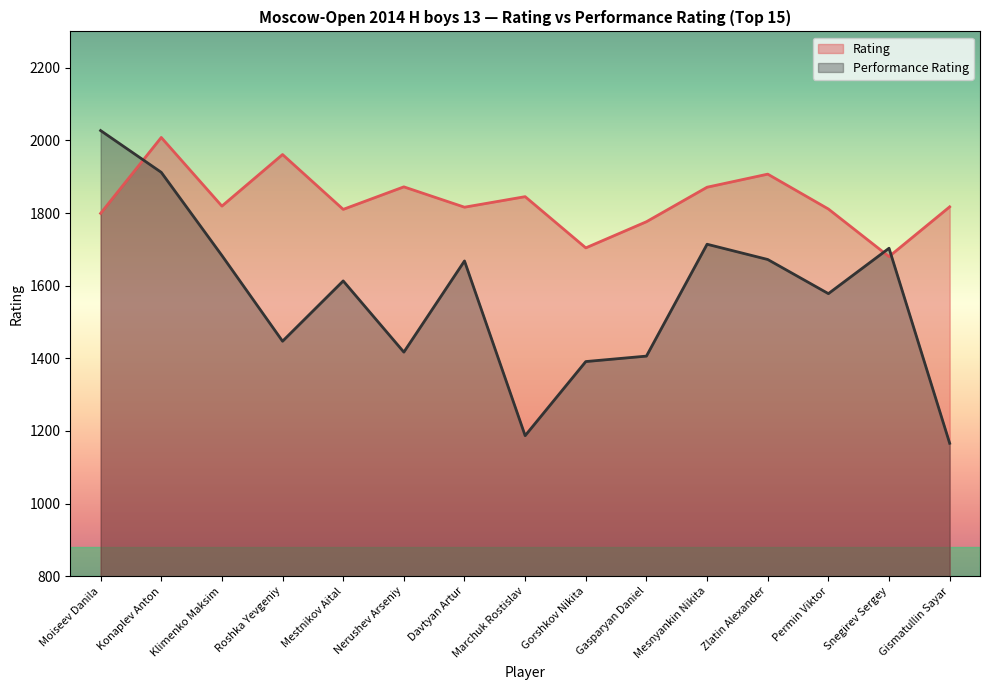

At which category is the sum across all series the highest?

Konaplev Anton